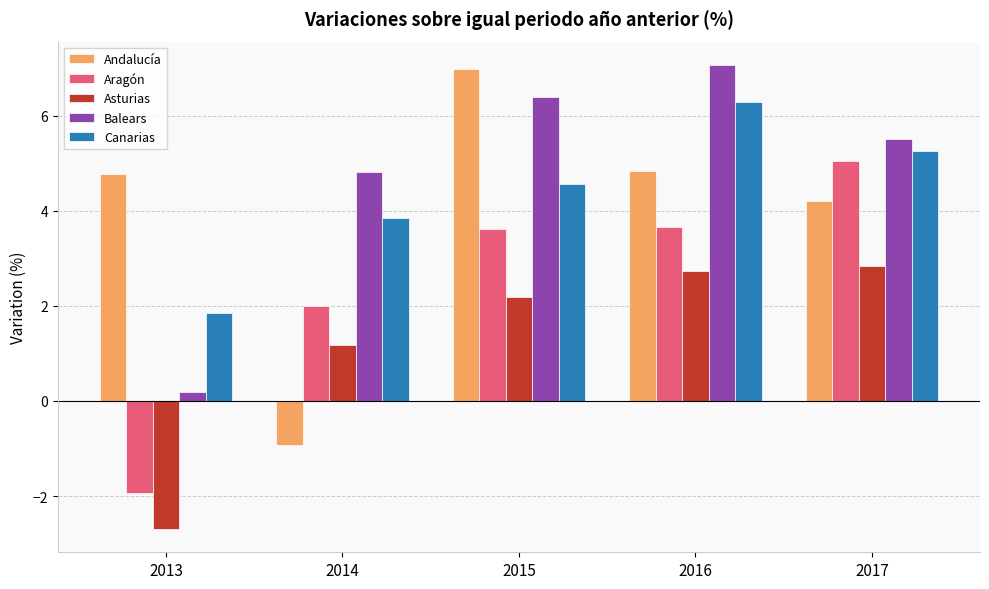

Is the value of Andalucía at 2014 greater than the value of Aragón at 2014?

No